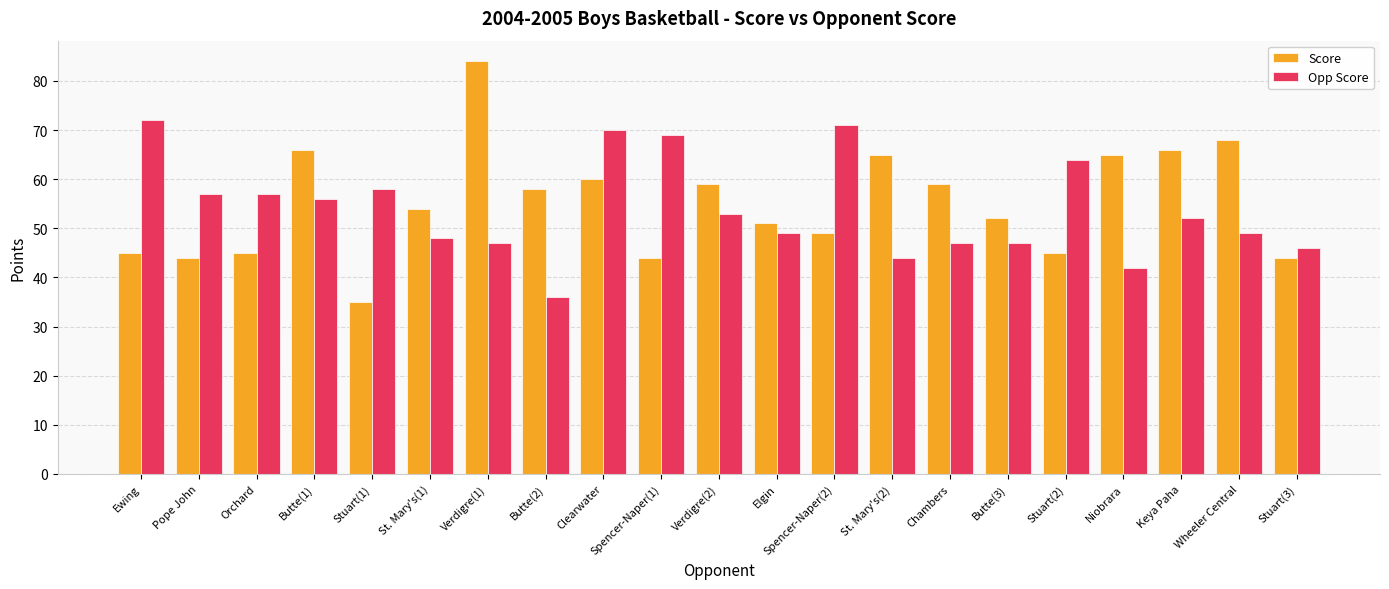

What is the spread (max minus min) of values at Pope John?

13